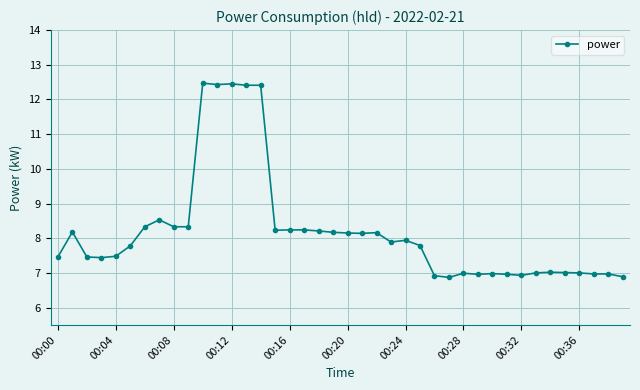

What is the difference between the maximum and minimum values?

5.6